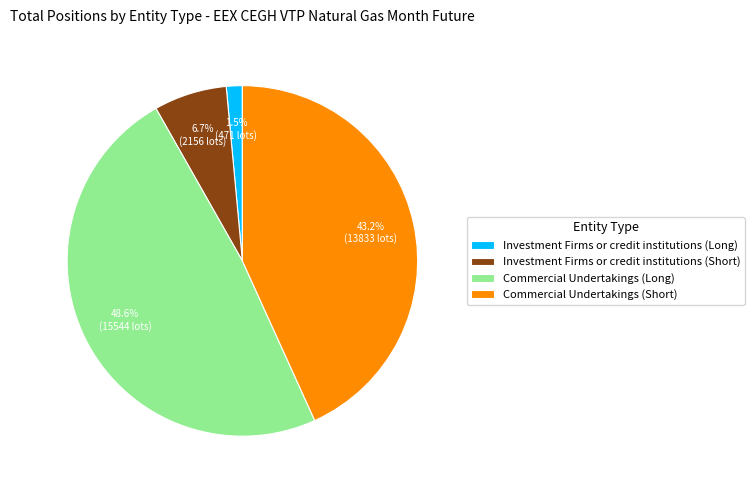

To the nearest percent, what percentage of the pie is Commercial Undertakings (Short)?

43%